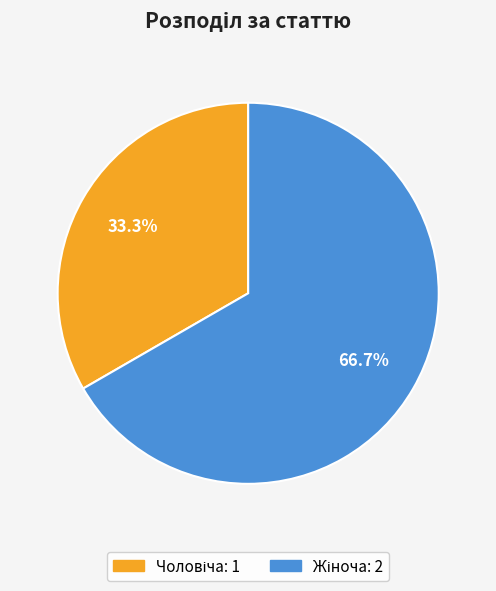

Is there any slice that represents more than half of the pie?

Yes